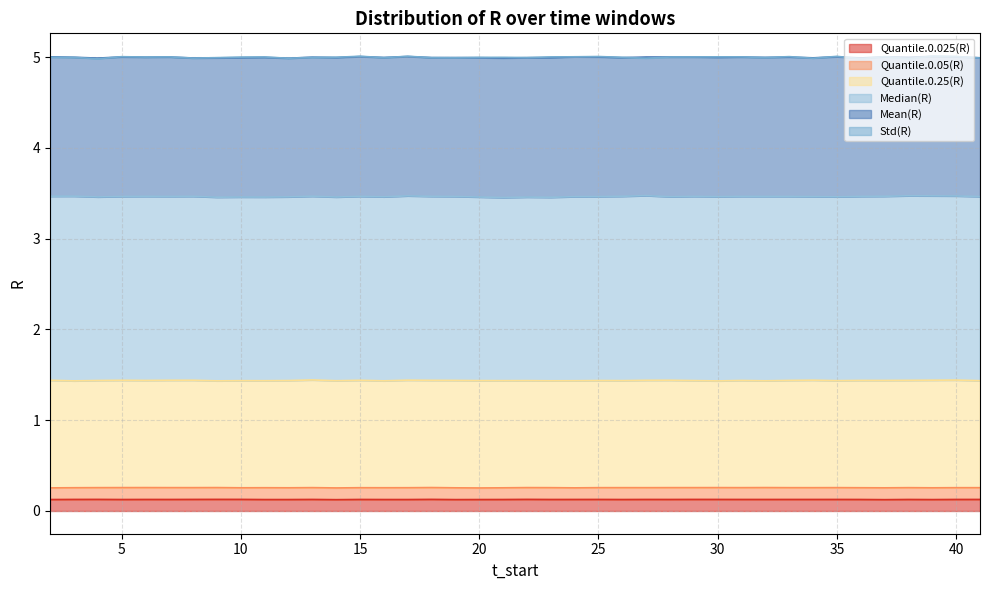

Does the chart display data point markers on the line(s)?

No